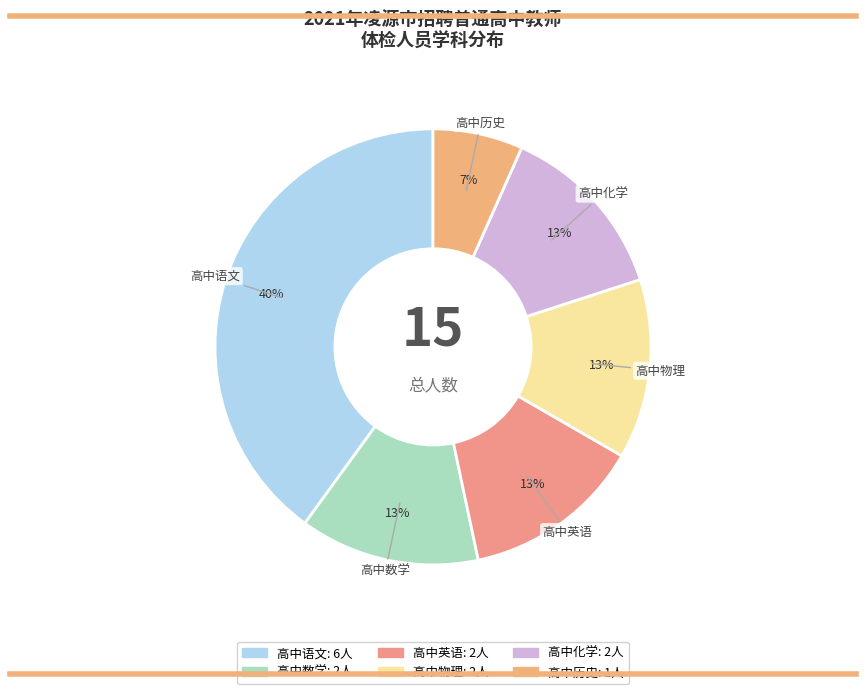

Do 高中英语 and 高中历史 together represent more than half of the pie?

No